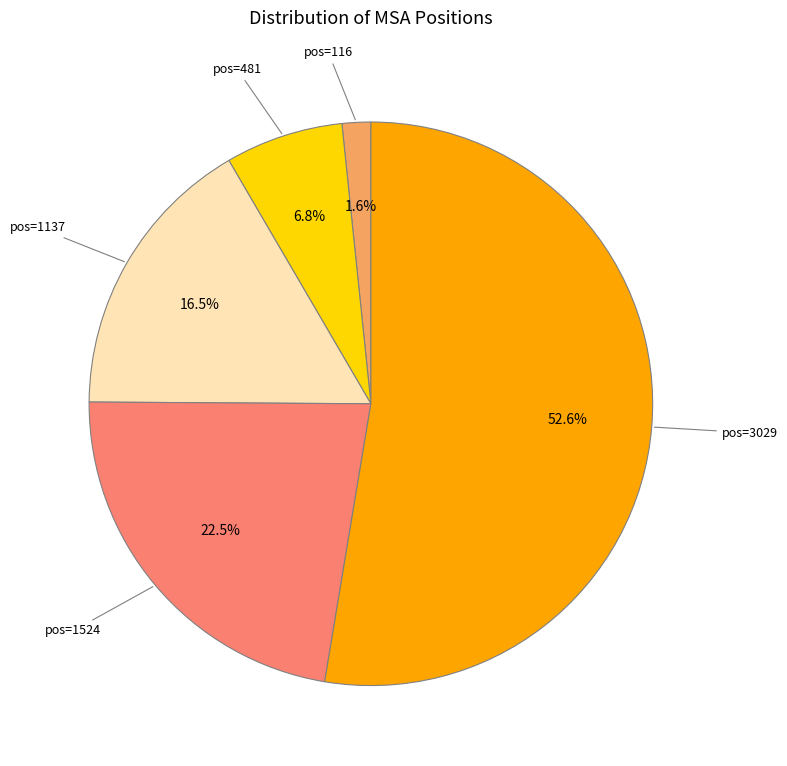

Does any single category account for the majority?

Yes